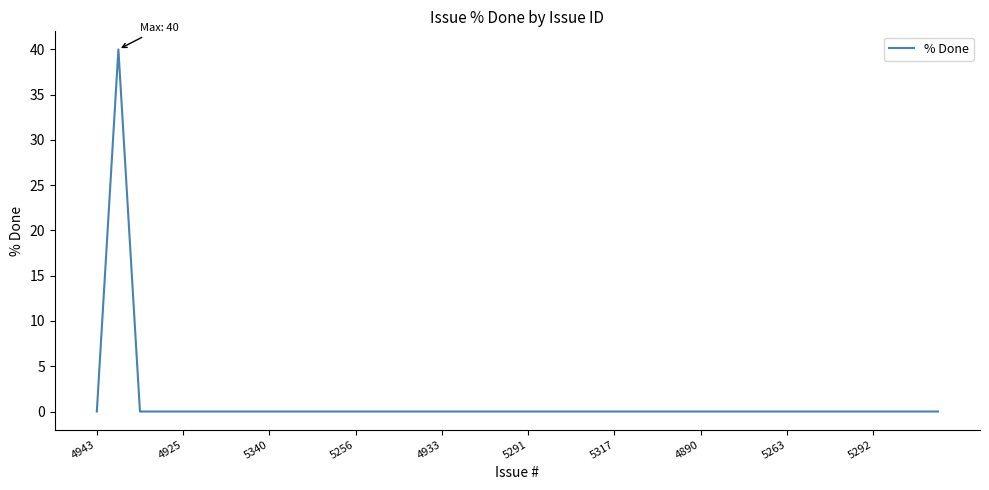

Is it true that the value at 4925 is 0?

True